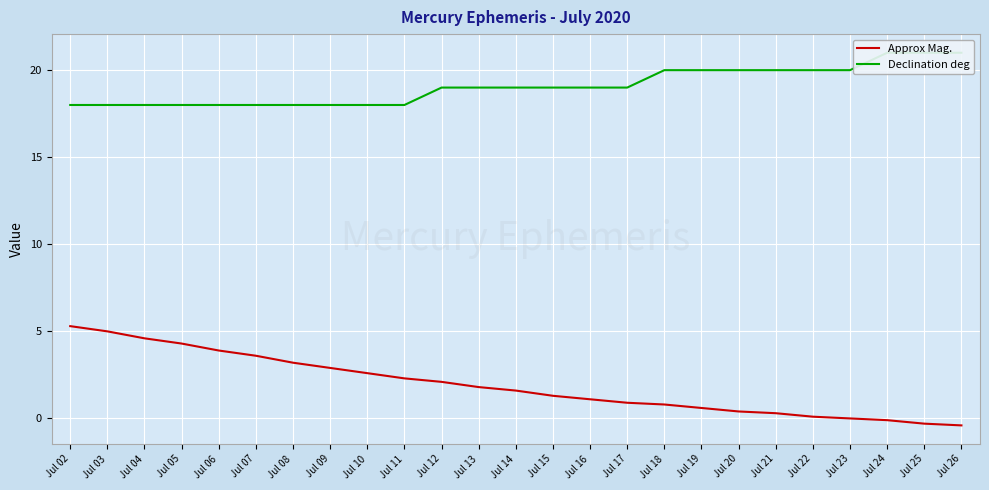

What is the value of the Declination deg point at the 7th from the left?

18.0